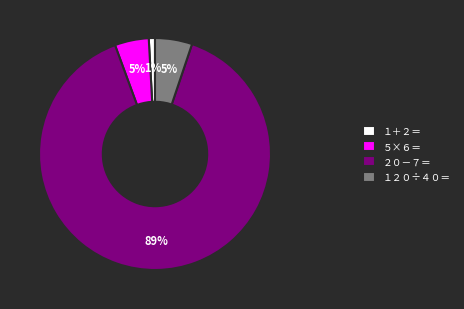

Which category has the biggest portion of the pie?

２０－７＝